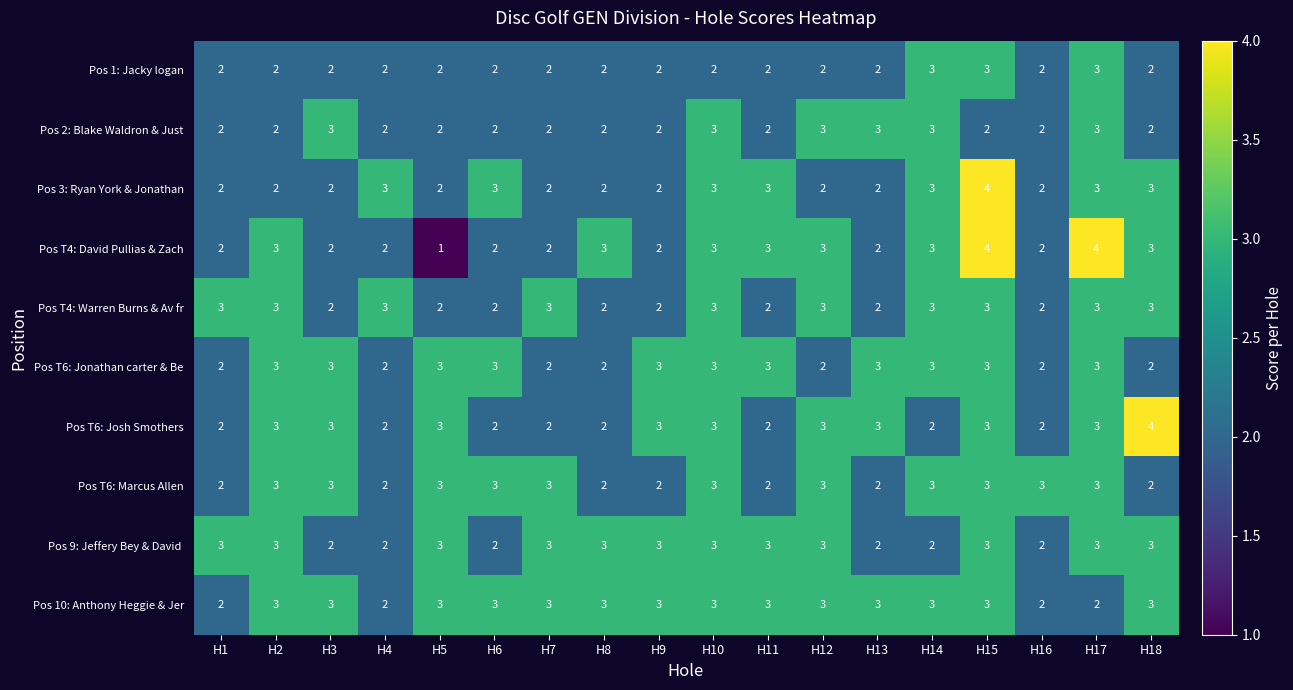

What is the average value of the Pos T6: Marcus Allen series?

3